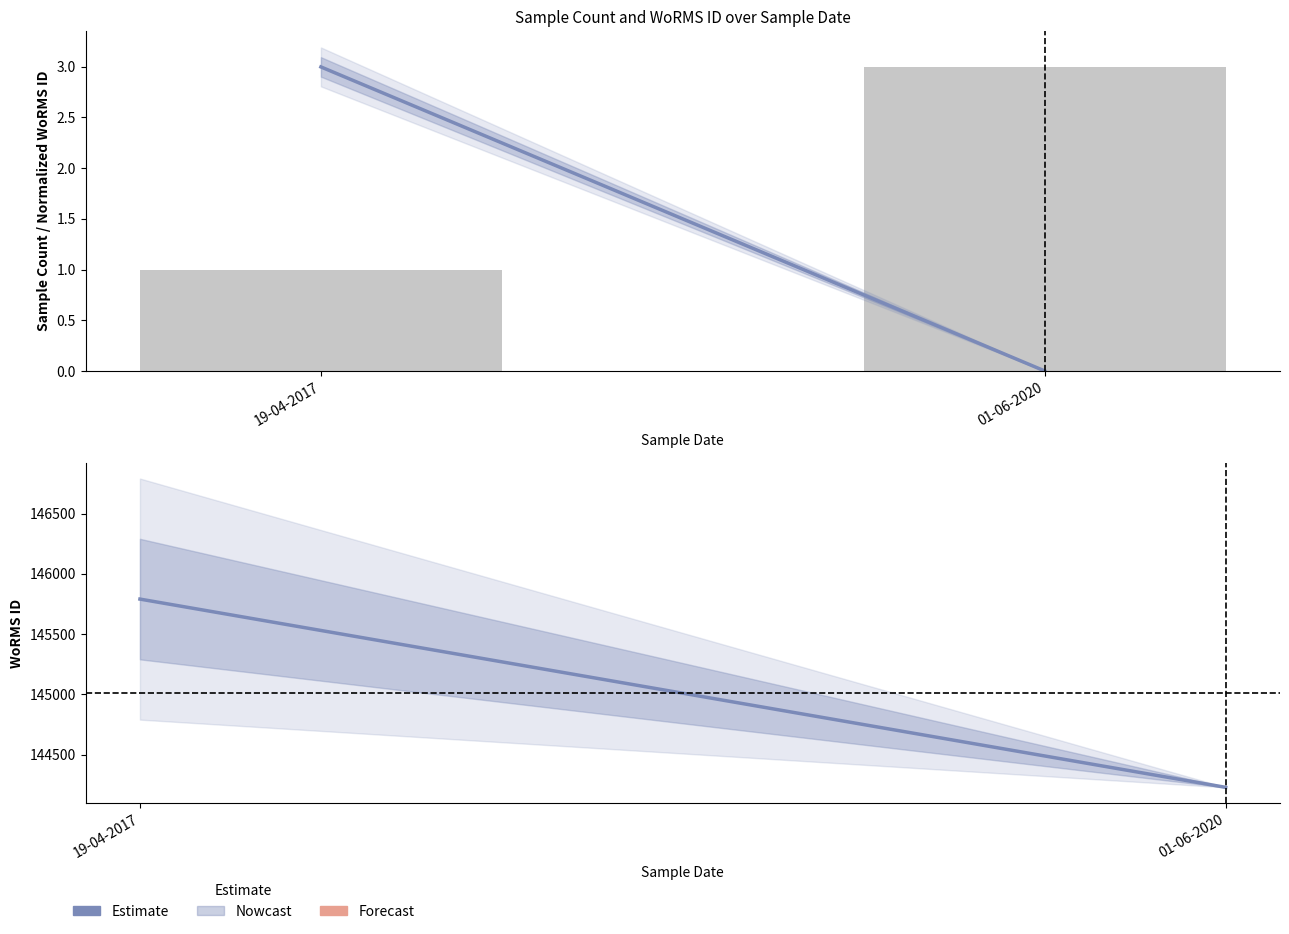

What is the total value across all series at 01-06-2020?

144231